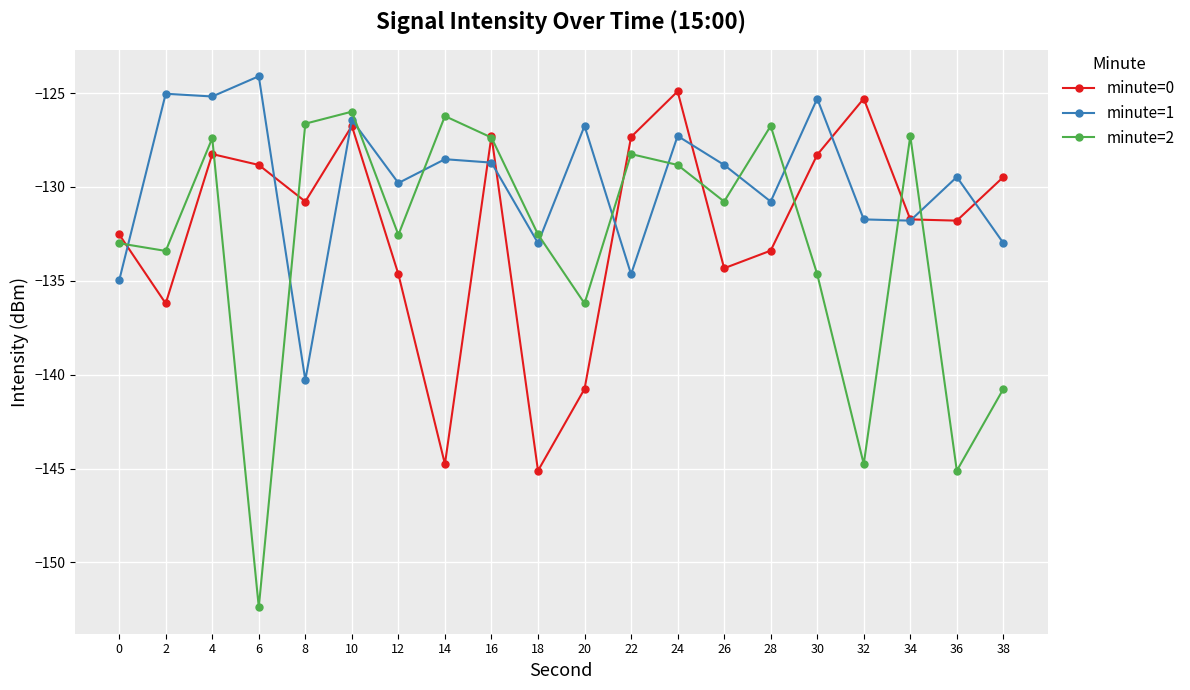

Rank the series by their average value, from highest to lowest.

minute=1, minute=0, minute=2